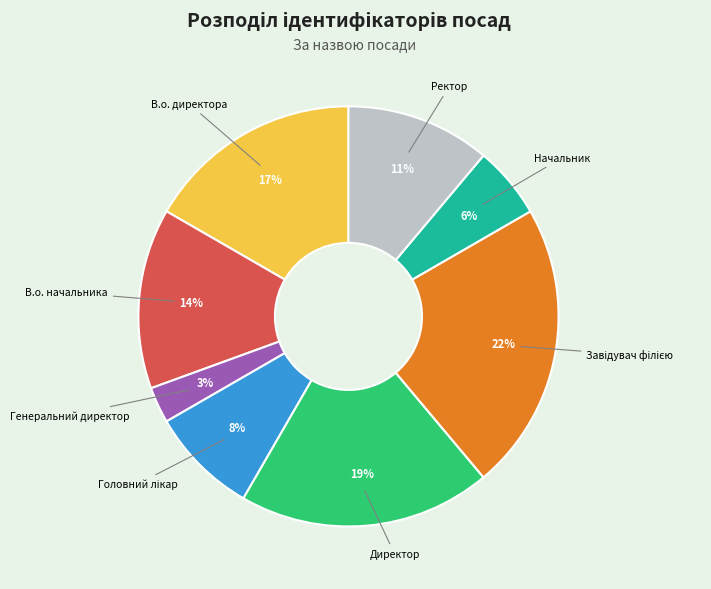

How many slices are in this pie chart?

8